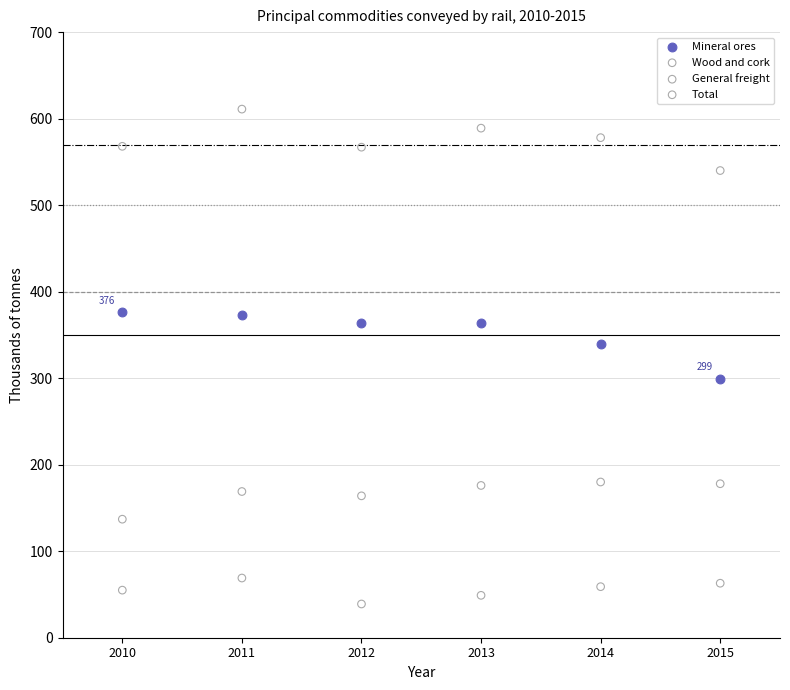

Across all series, what Y value is closest to 325?

339